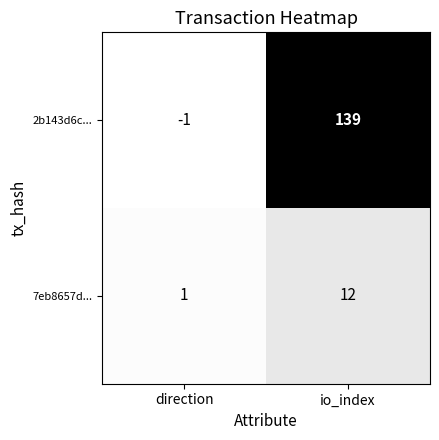

What is the approximate value of 7eb8657d... at io_index?

12